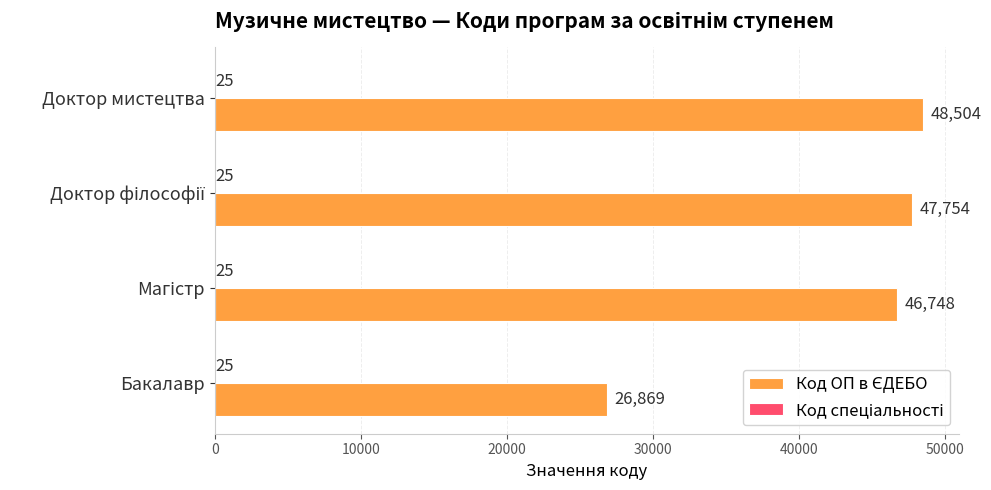

At which category is the sum across all series the highest?

Доктор мистецтва